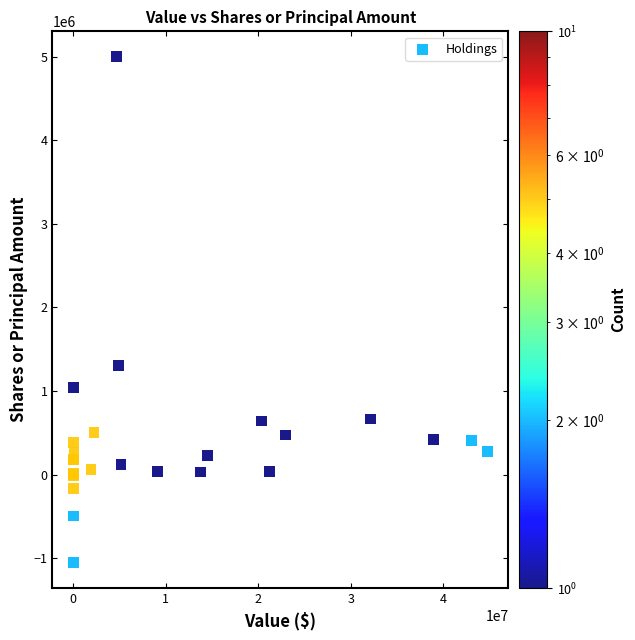

What Y value in the scatter plot is closest to 1972251?

1306171